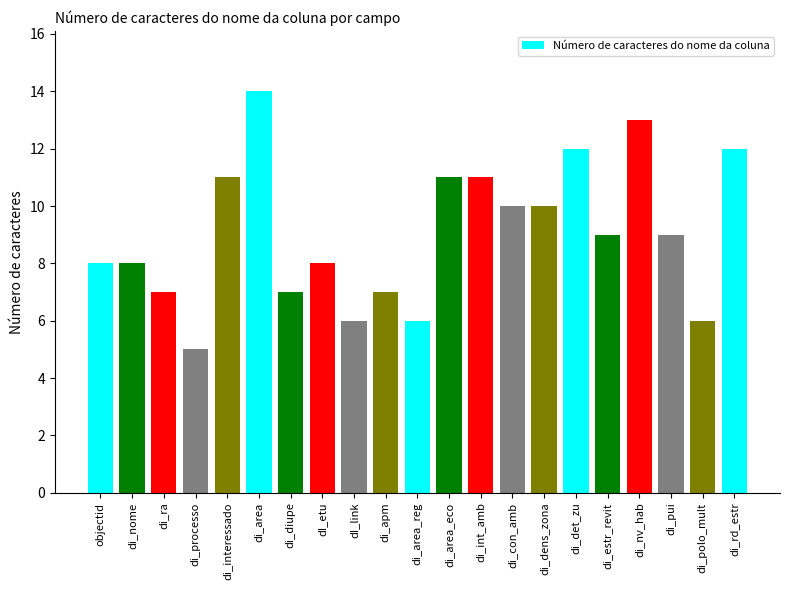

Between di_apm and di_det_zu, which is larger?

di_det_zu